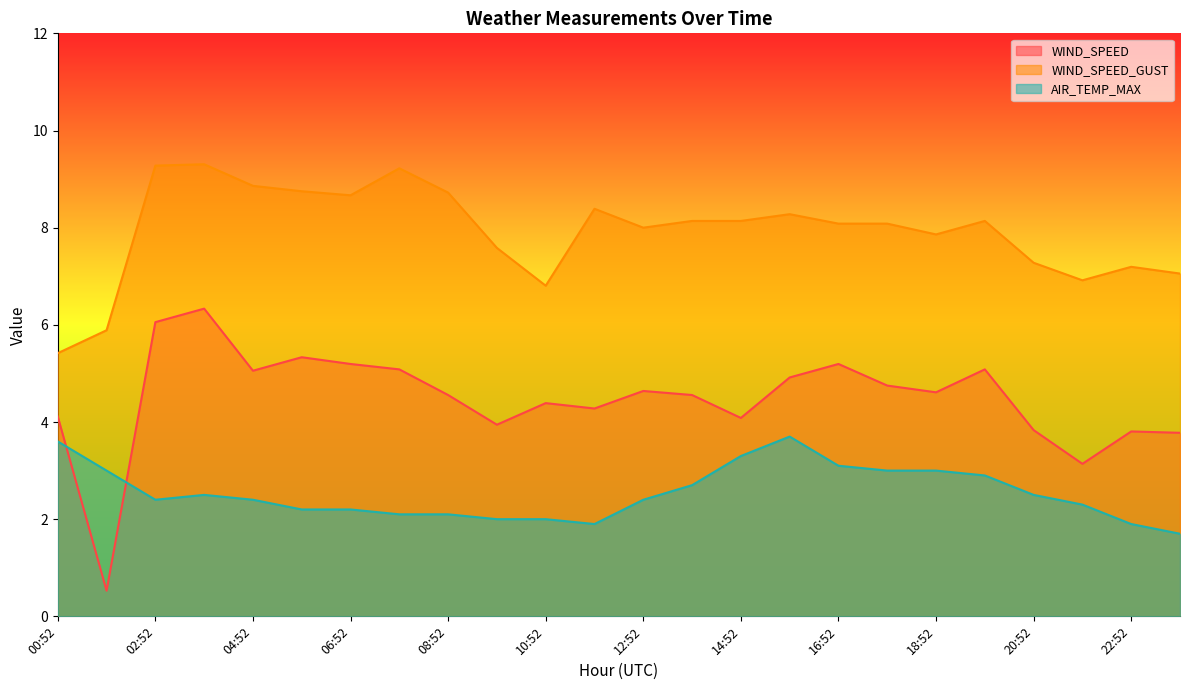

Does the chart display data point markers on the line(s)?

No